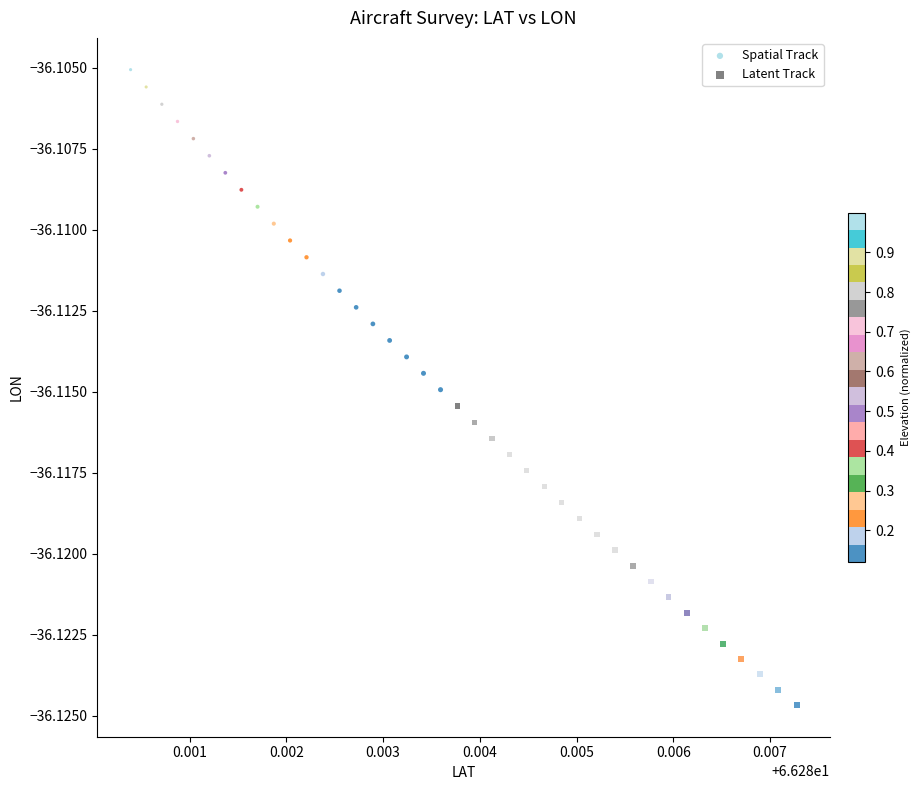

Which series has the widest spread of Y values?

Spatial Track